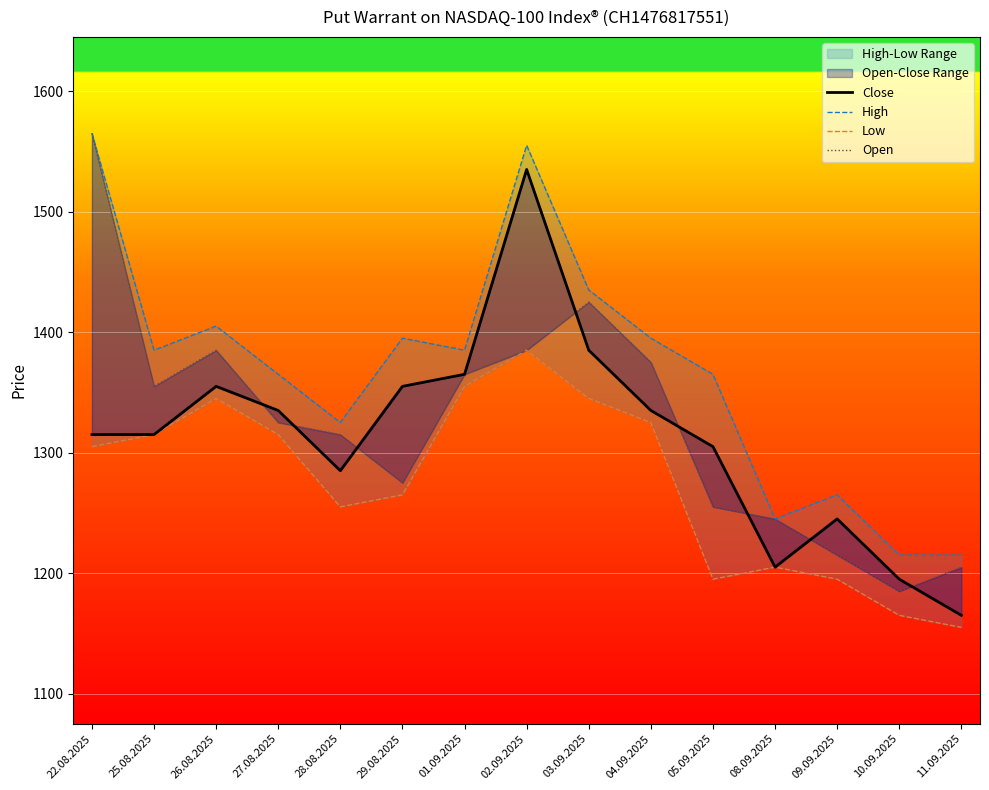

What is the spread (max minus min) of values at 25.08.2025?

70